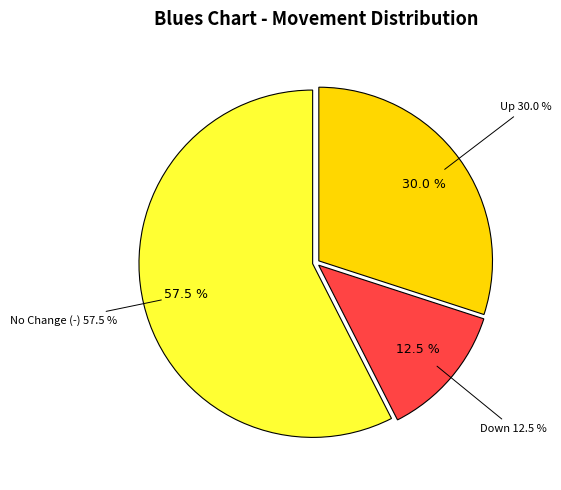

How many slices are in this pie chart?

3